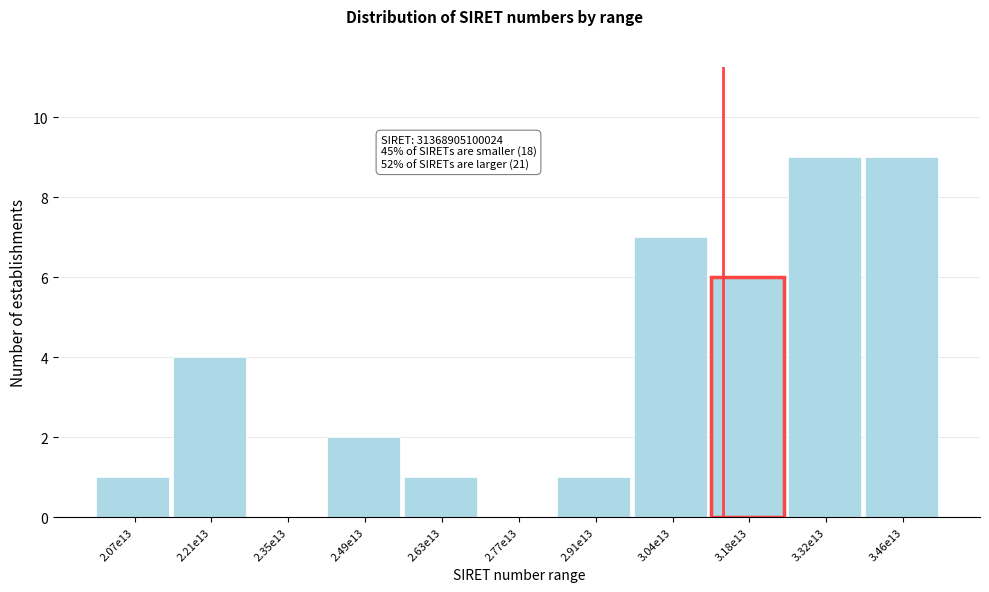

Reading left to right, what are all the values shown in this chart?

2.07e13=1	2.21e13=4	2.35e13=0	2.49e13=2	2.63e13=1	2.77e13=0	2.91e13=1	3.04e13=7	3.18e13=6	3.32e13=9	3.46e13=9